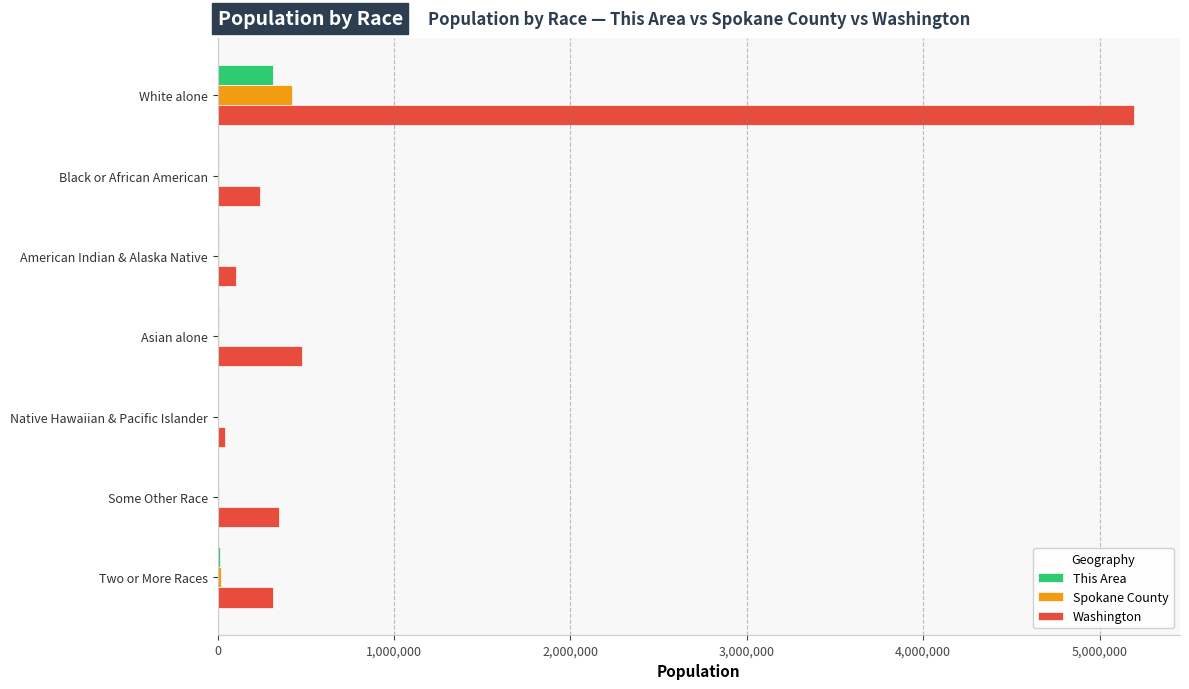

What is the maximum value for Washington?

5196362